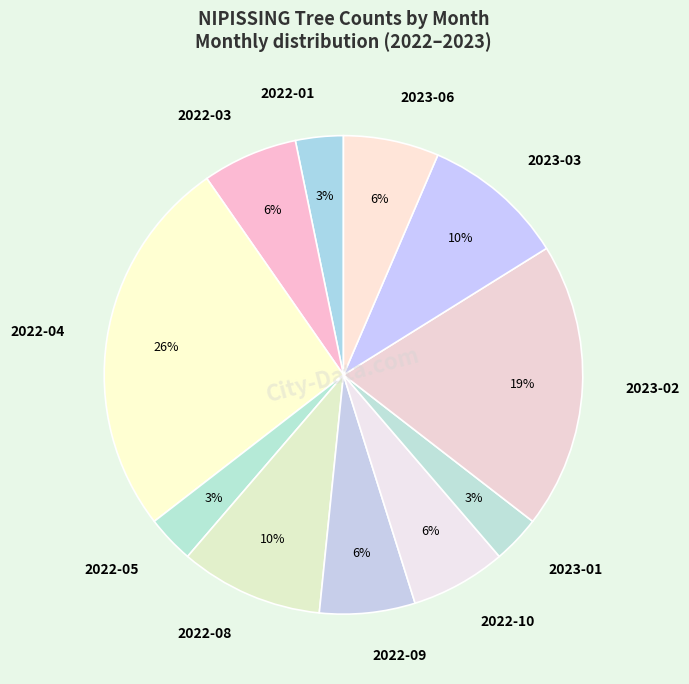

What is the ratio of the value at 2022-08 to the value at 2023-02?

0.5